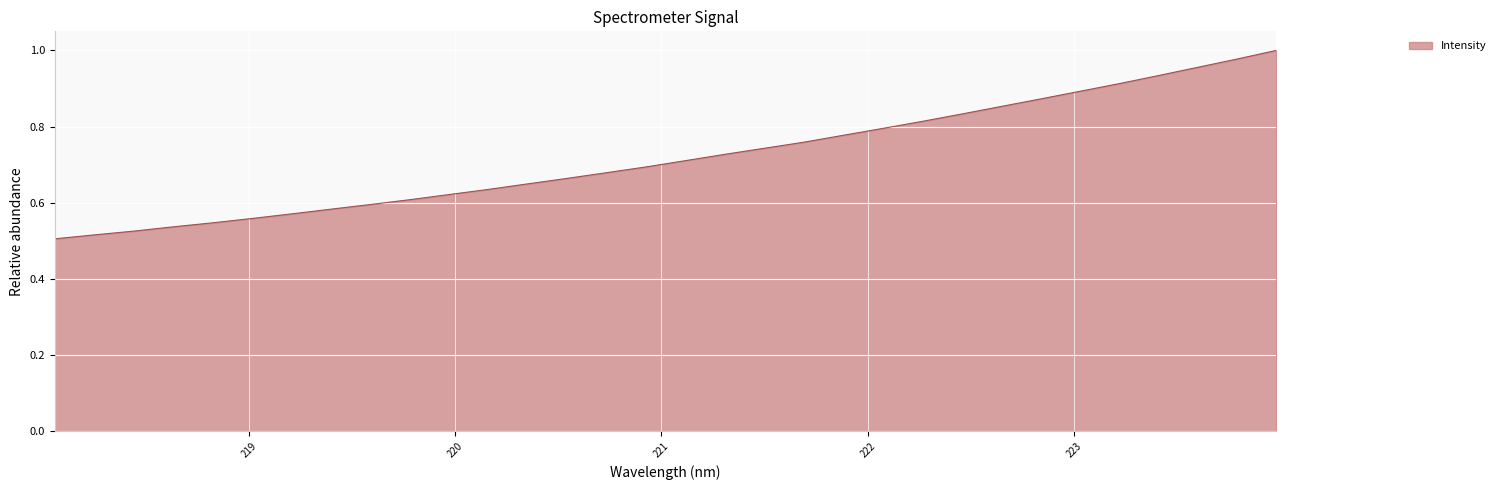

Does the chart display data point markers on the line(s)?

No